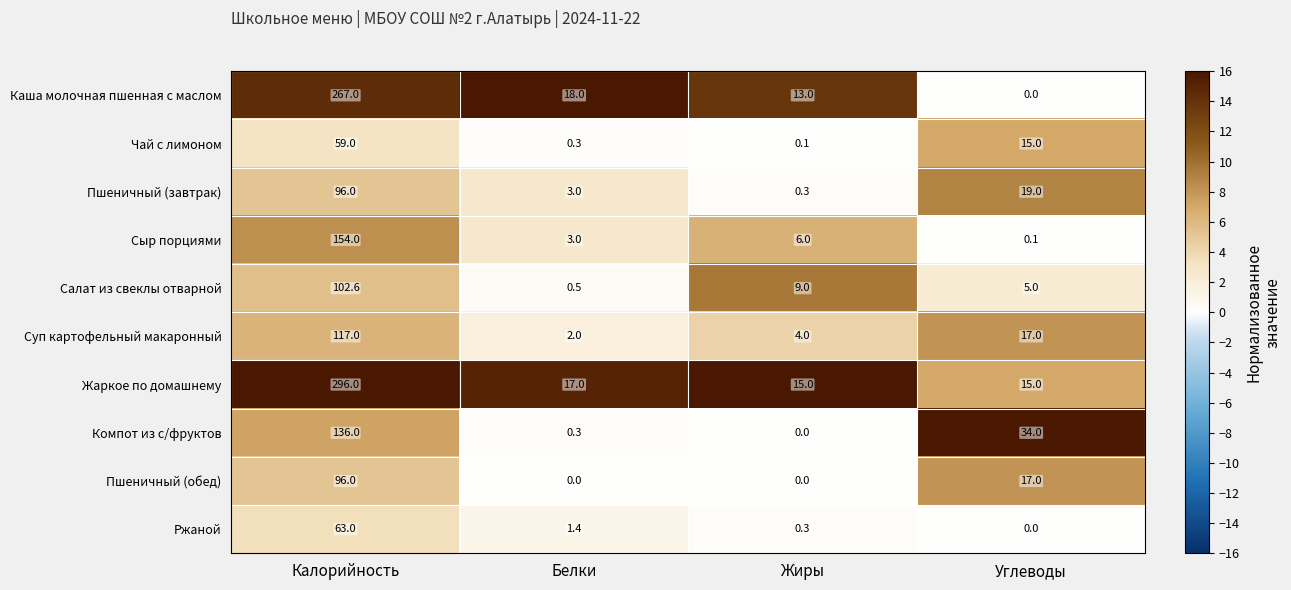

At how many categories does at least one series exceed 6?

4